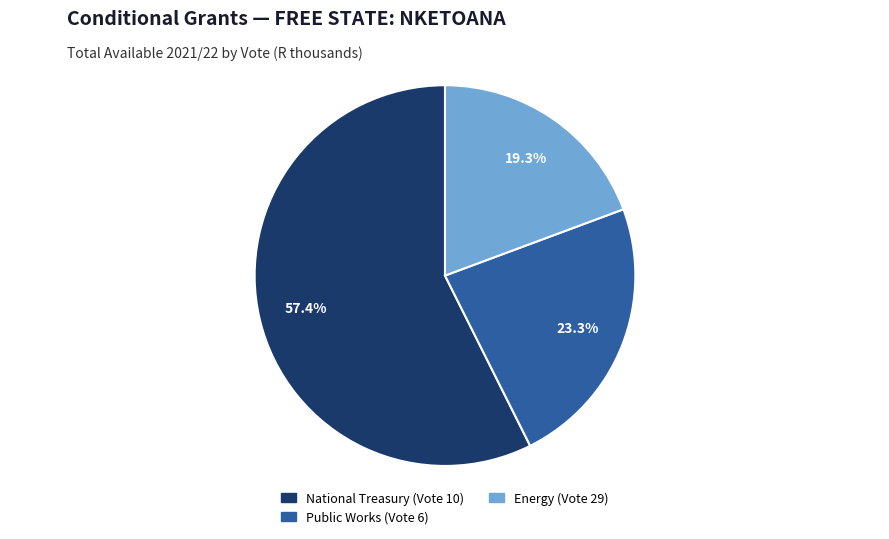

Which slice represents more than half of the pie?

National Treasury (Vote 10)